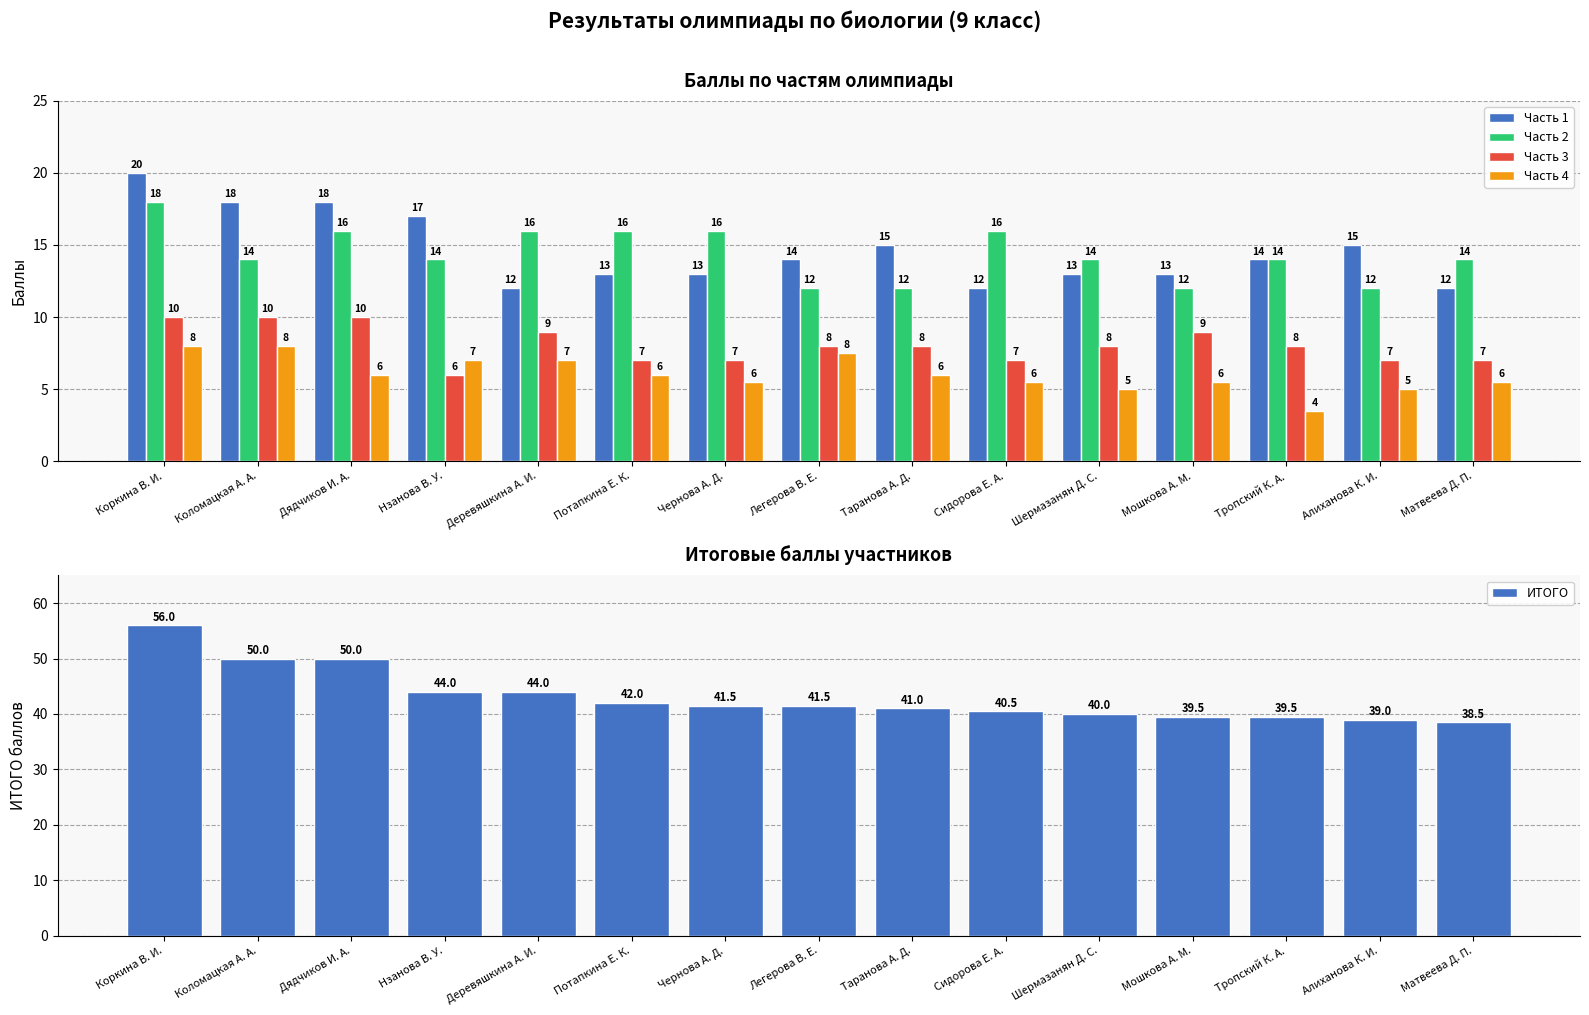

Which series has the largest range (max minus min)?

ИТОГО